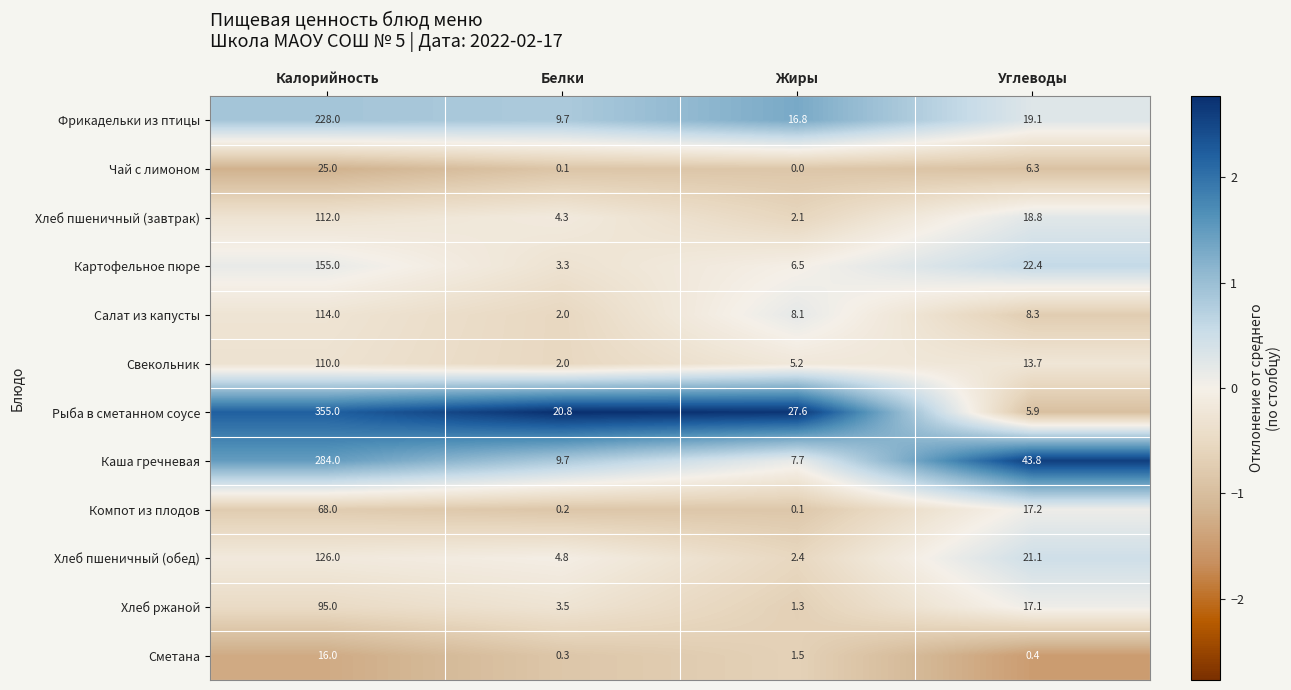

Which series has the widest spread of values?

Рыба в сметанном соусе